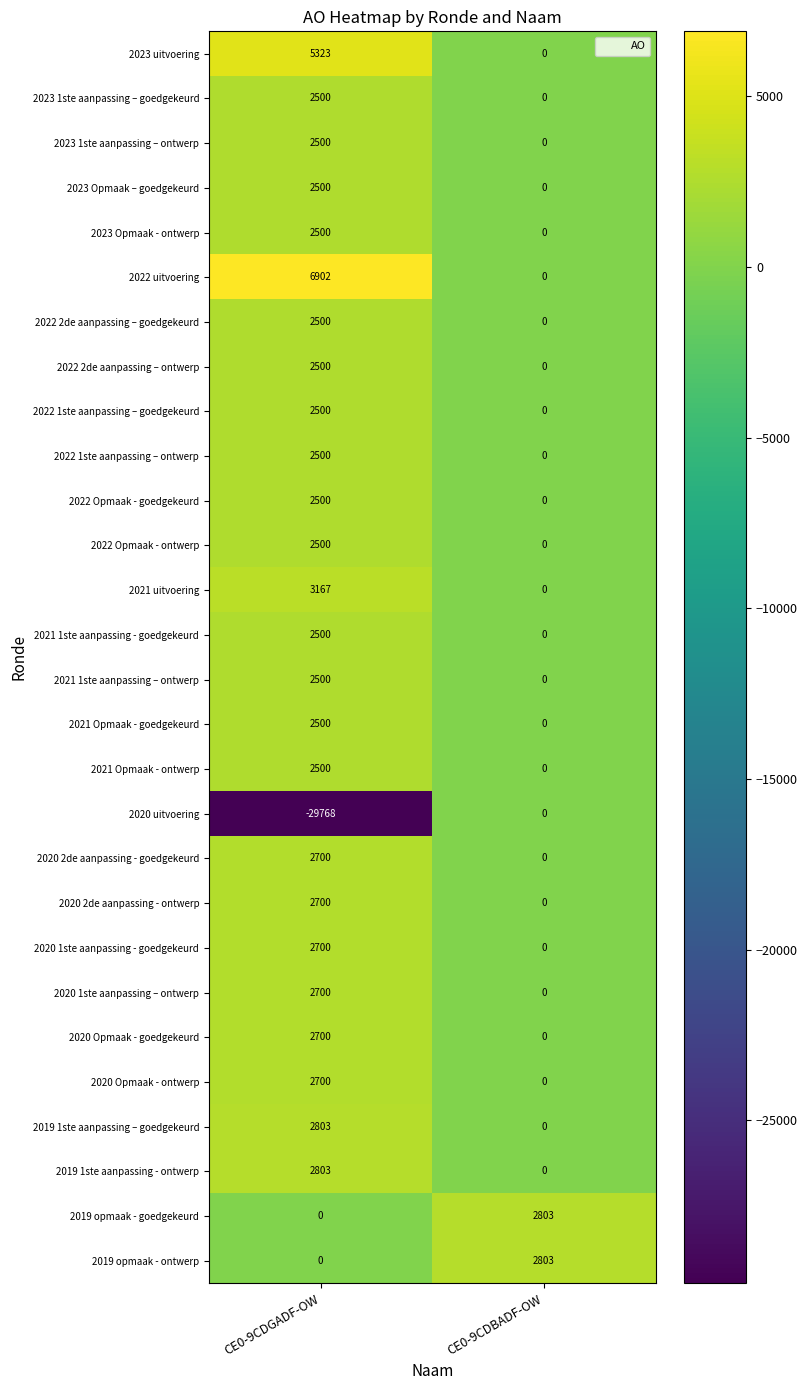

At which label does 2020 uitvoering reach its minimum?

CE0-9CDGADF-OW